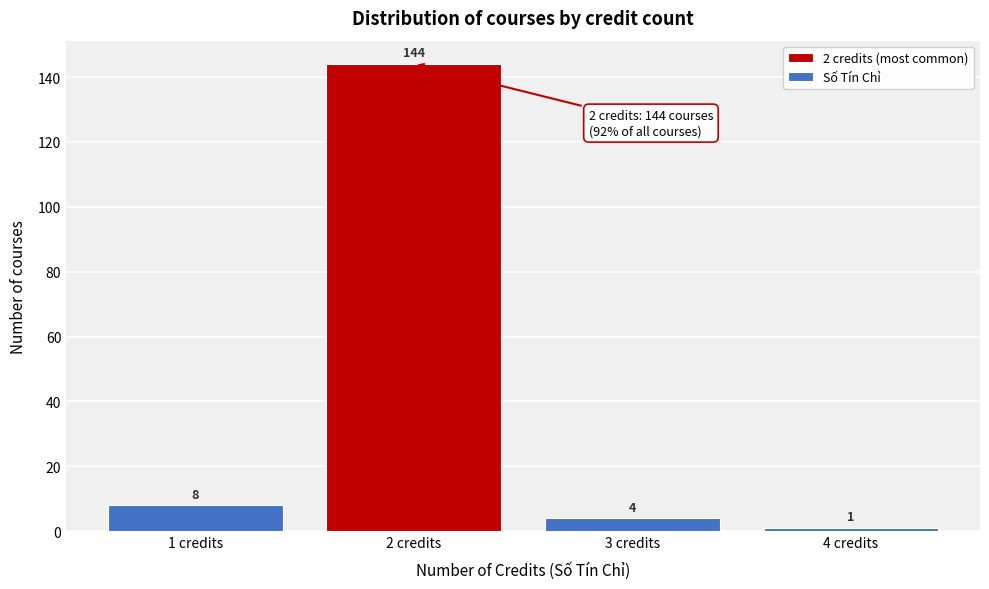

Reading left to right, list all the values displayed in this chart.

1 credits=8	2 credits=144	3 credits=4	4 credits=1